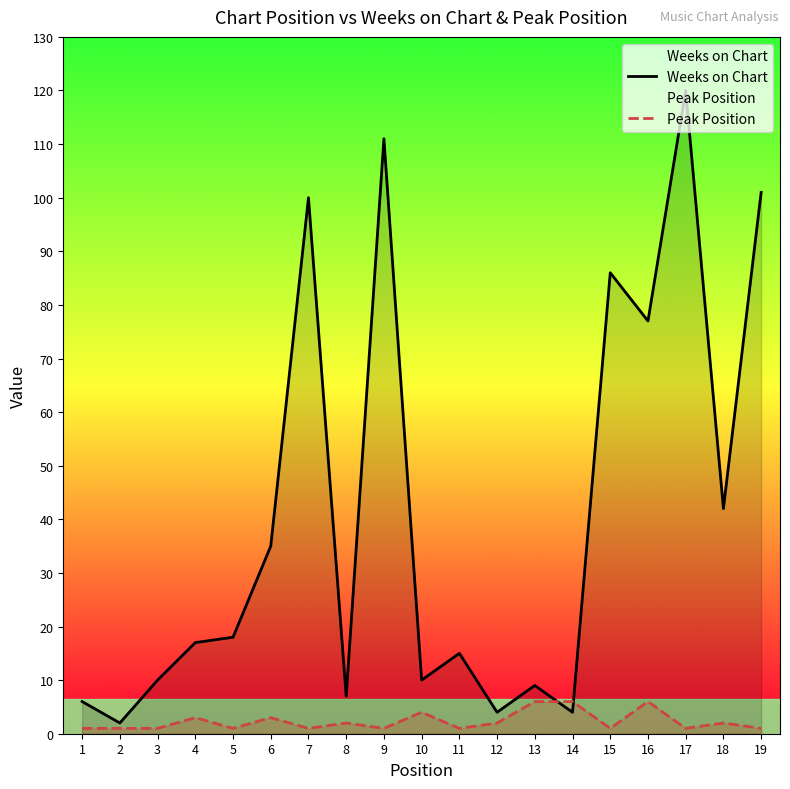

What value does the Peak Position series have at 2?

1